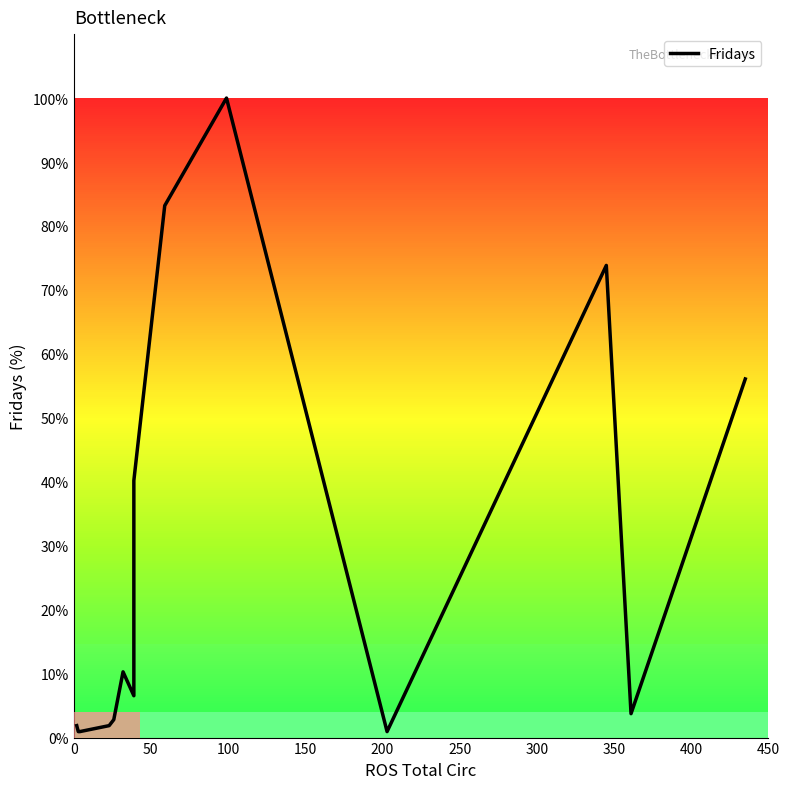

What is the smallest value displayed?

0.9